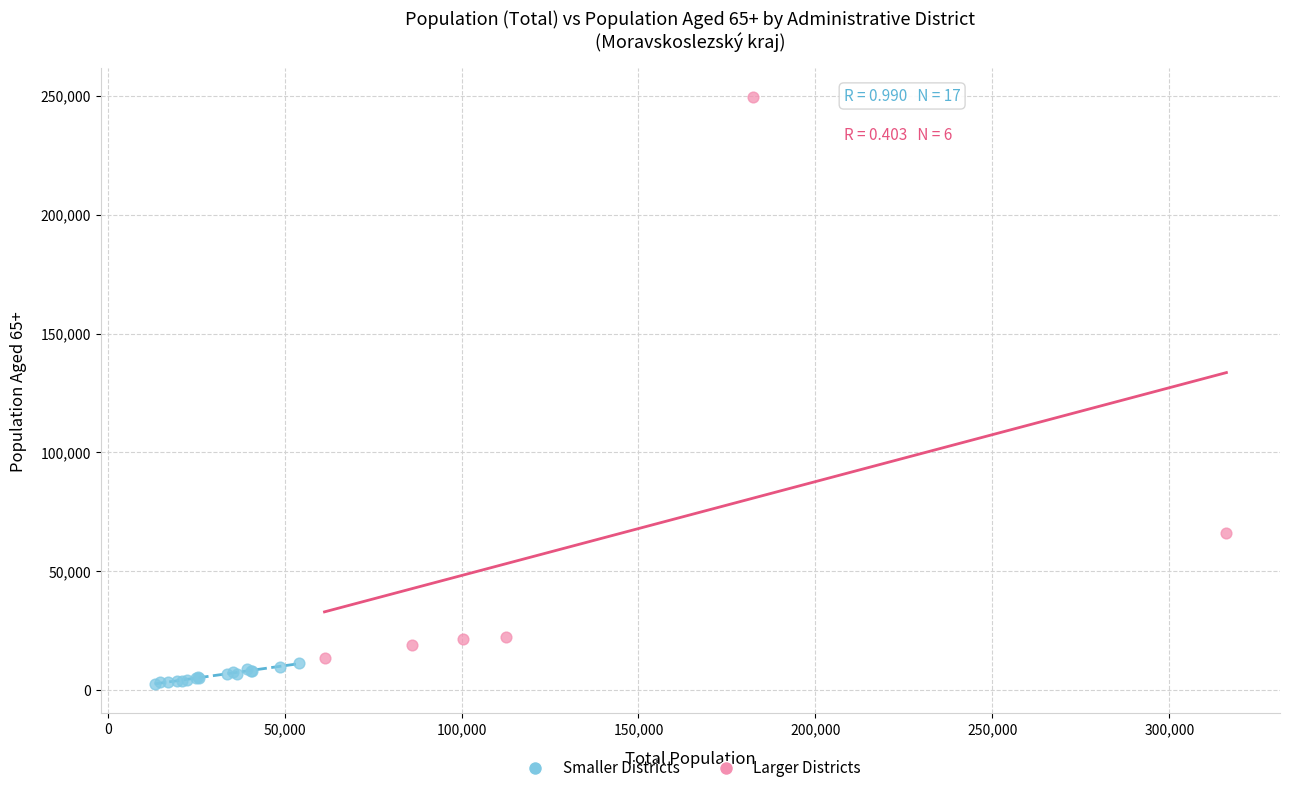

Which series has the largest Y range (max minus min)?

Larger Districts